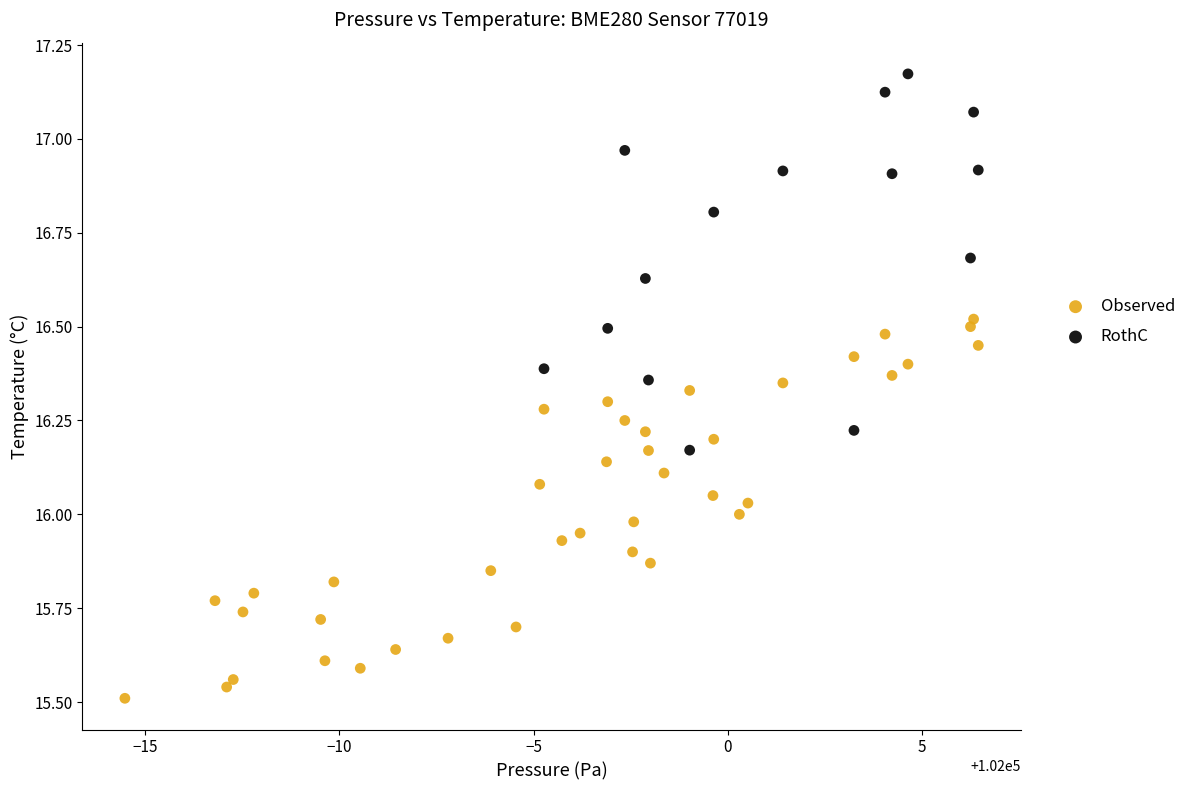

Which series reaches the minimum Y coordinate?

Observed